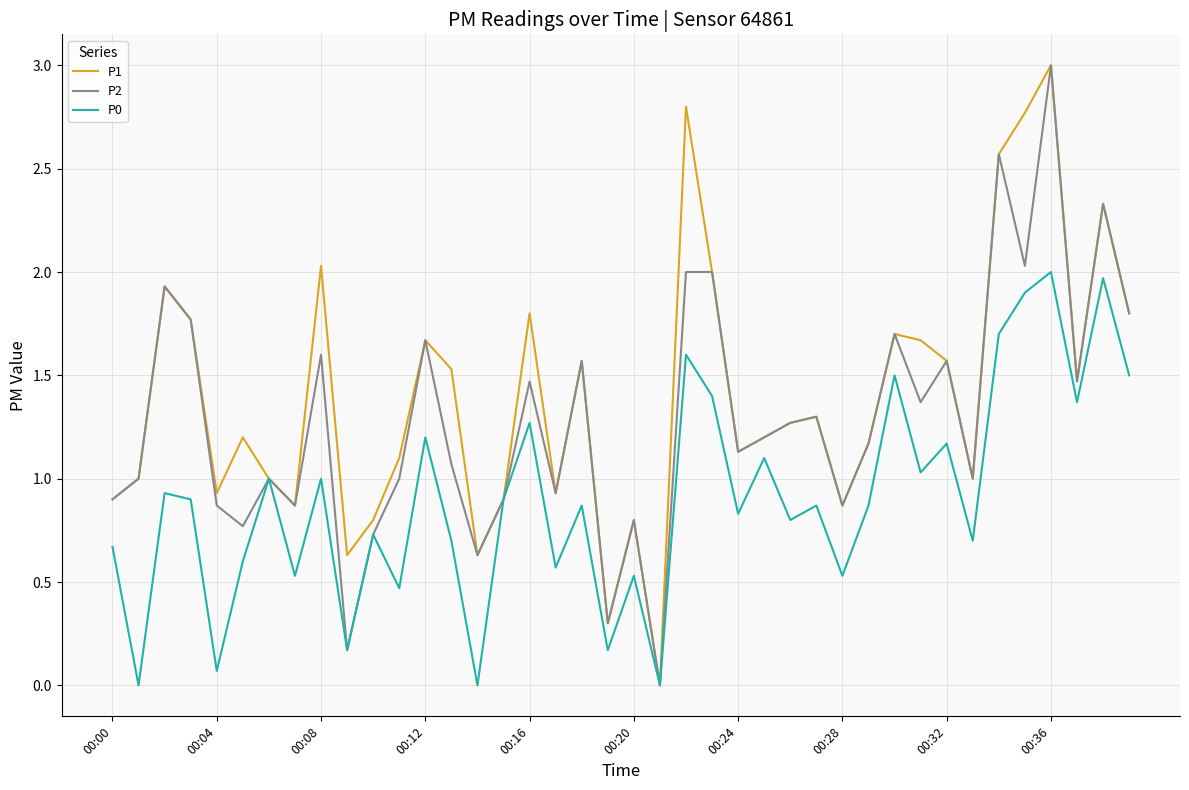

True or false: P1 has more than 1 interior local peaks.

True